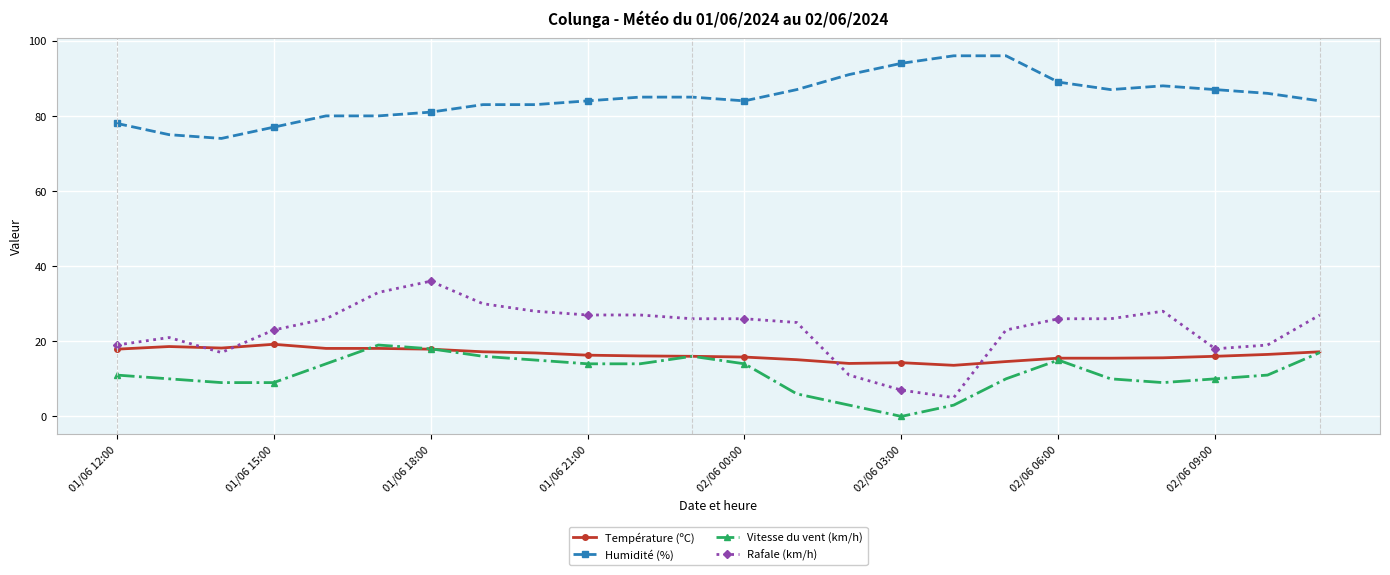

Does the chart display data point markers on the line(s)?

Yes